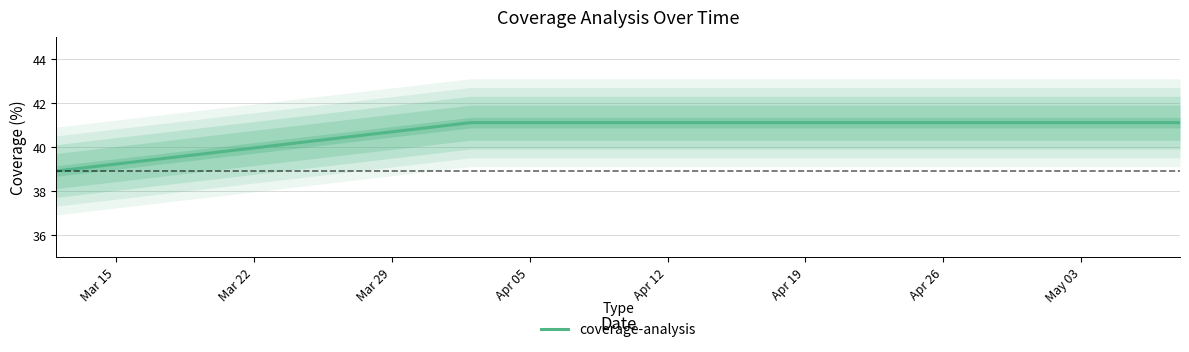

What is the lowest value of the coverage-analysis series?

38.9